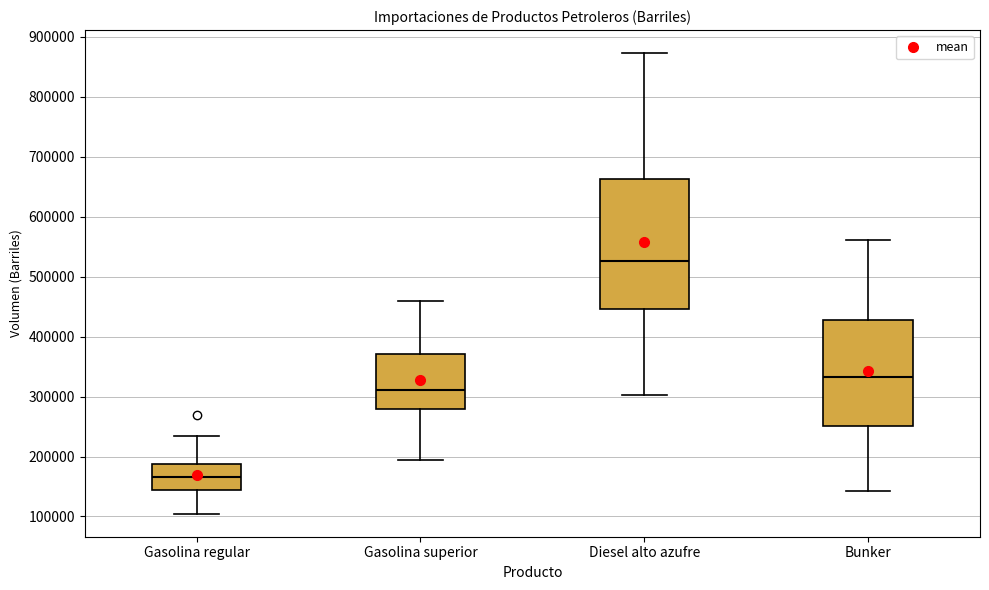

Which box is the tallest, from its lower edge to its upper edge?

Diesel alto azufre